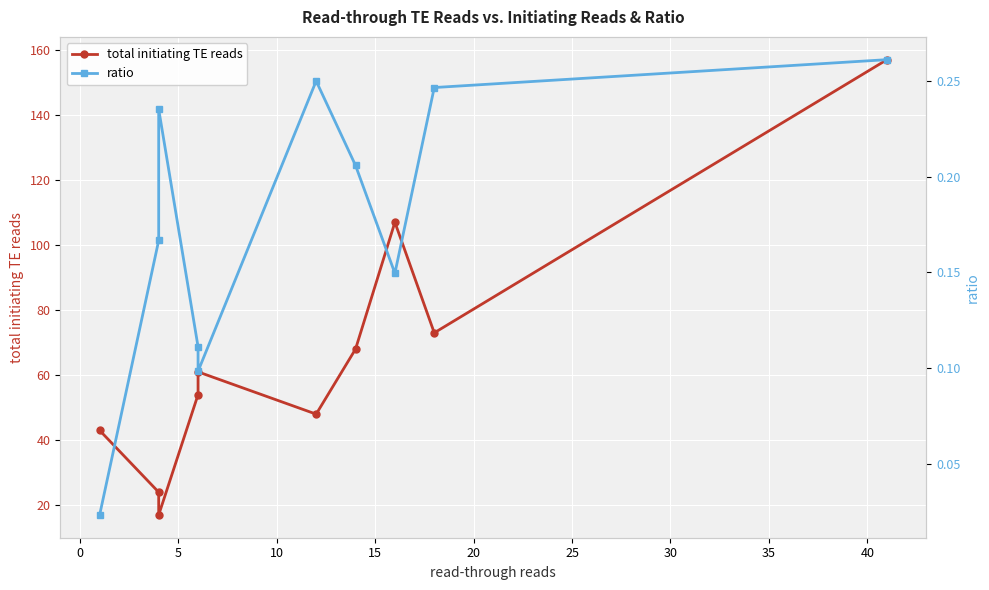

Which series changed the most between 5 and 10?

total initiating TE reads